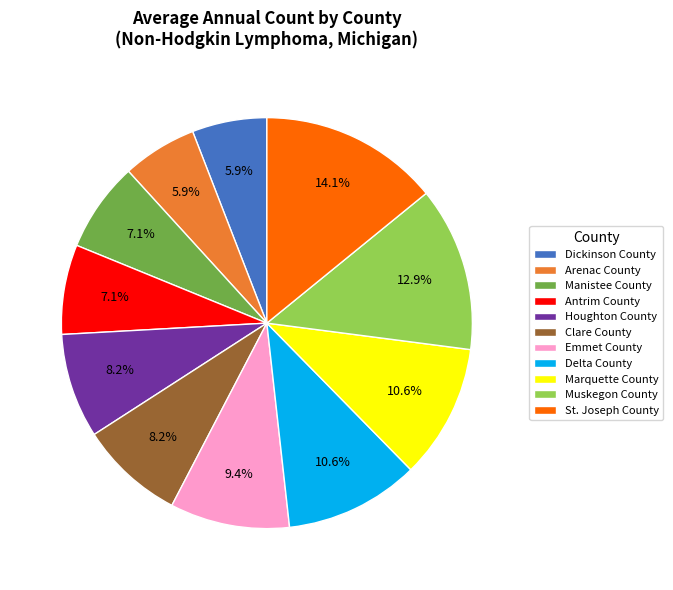

Which category has the biggest portion of the pie?

St. Joseph County